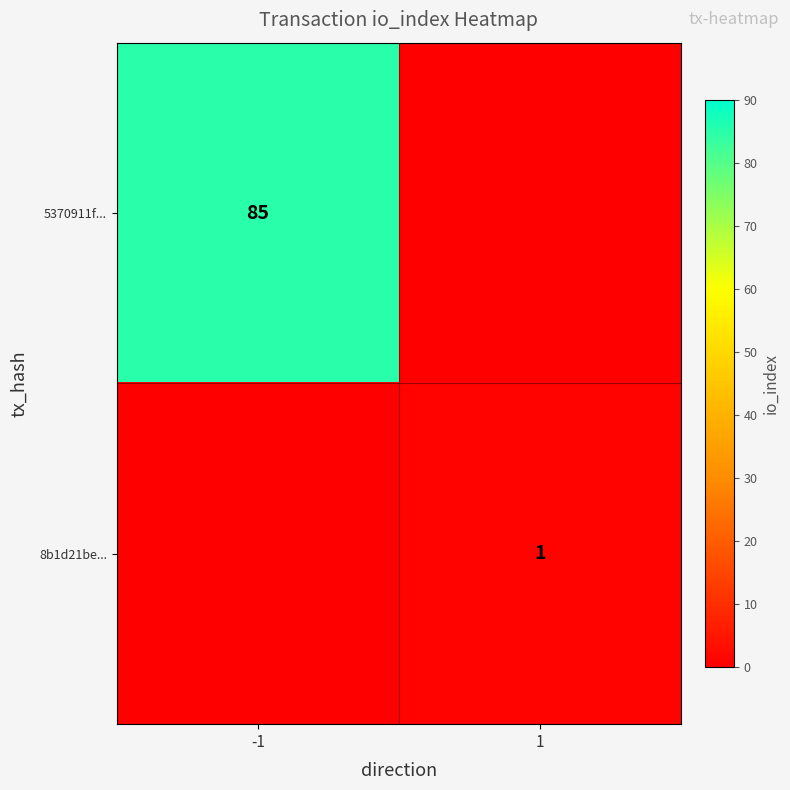

Is it true that 8b1d21be... equals 1 at 1?

True